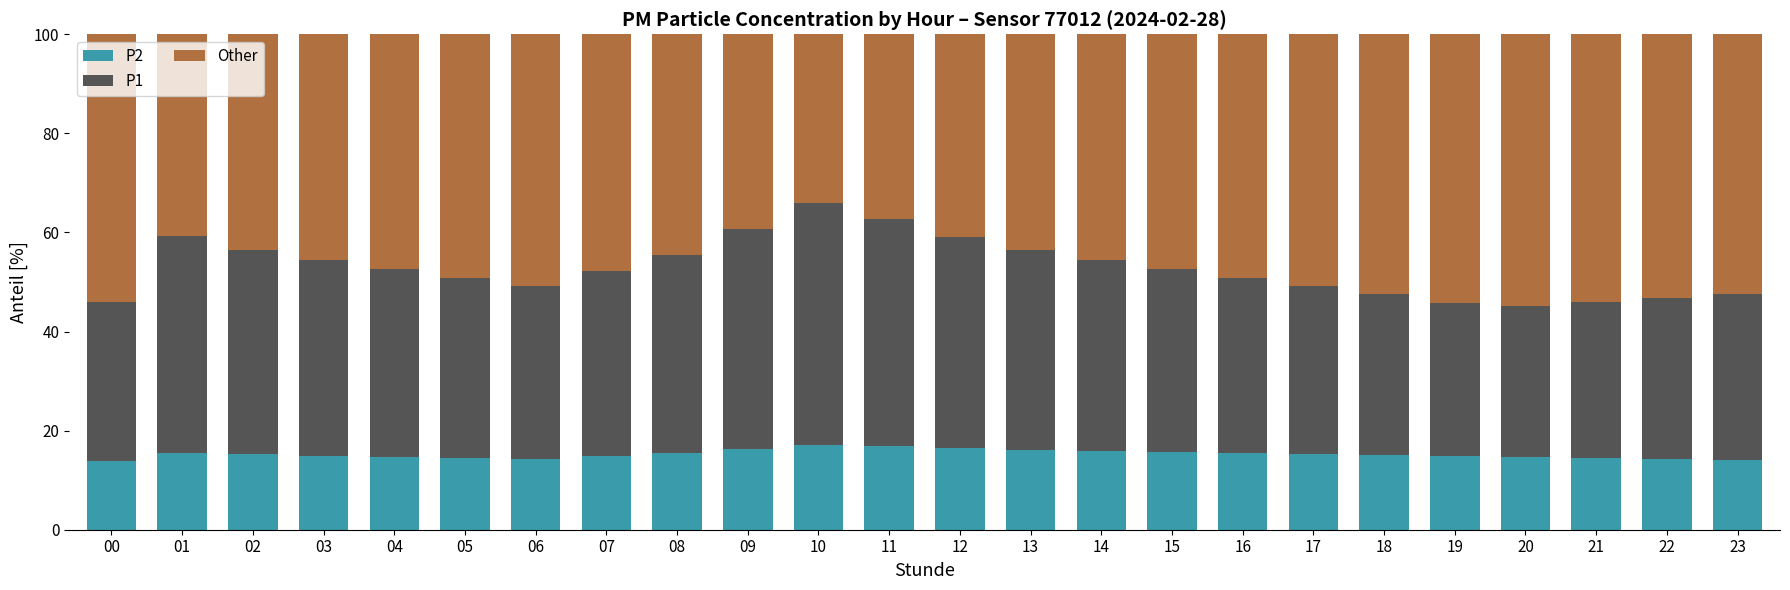

What is the maximum value for P2?

17.1